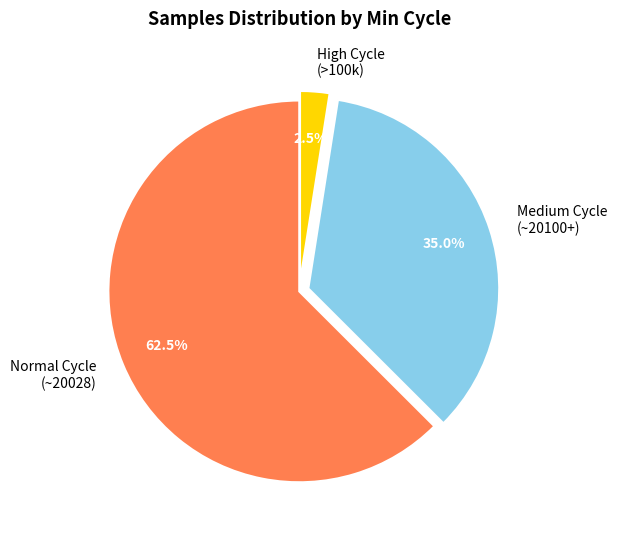

Rank the categories by value from lowest to highest.

High Cycle (>100k), Medium Cycle (~20100+), Normal Cycle (~20028)